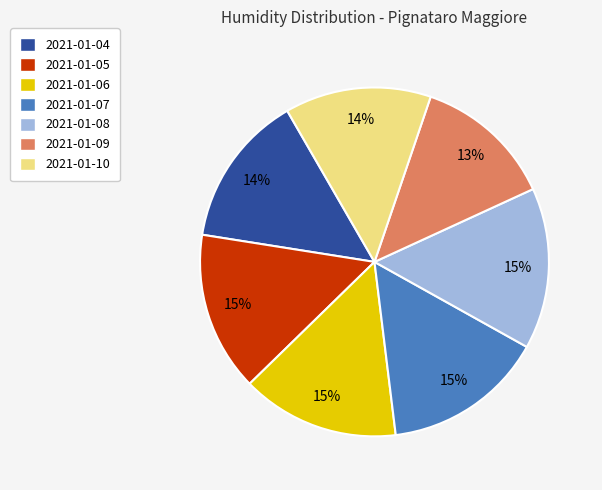

To the nearest percent, what is the combined percentage of 2021-01-07 and 2021-01-04?

29%